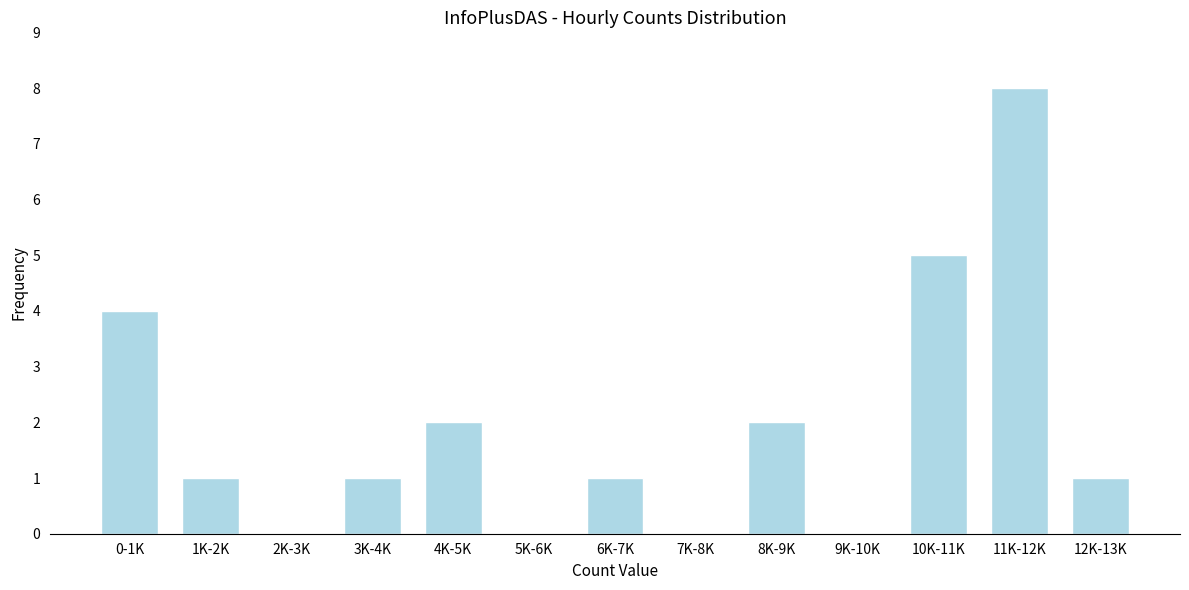

Reading right to left, transcribe all the data shown in this chart.

12K-13K=1	11K-12K=8	10K-11K=5	9K-10K=0	8K-9K=2	7K-8K=0	6K-7K=1	5K-6K=0	4K-5K=2	3K-4K=1	2K-3K=0	1K-2K=1	0-1K=4